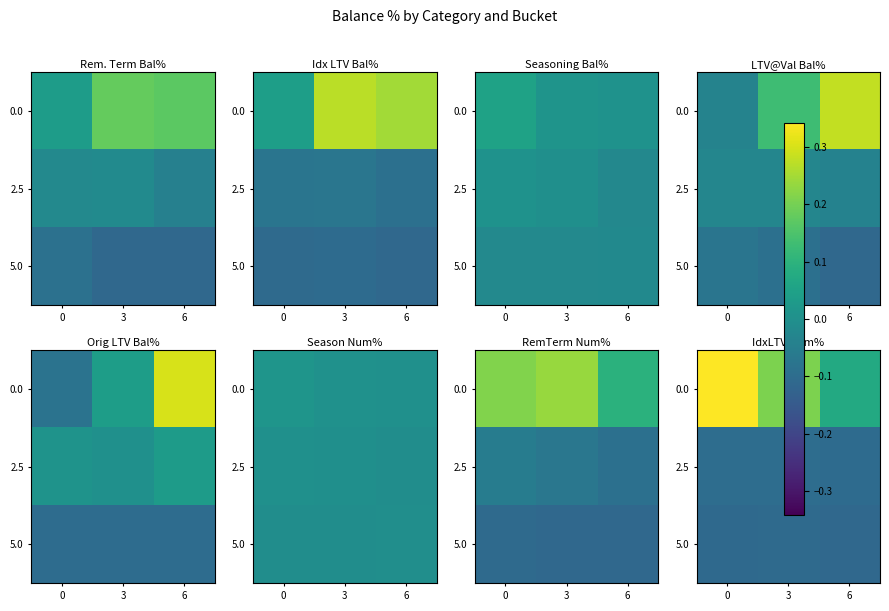

At which category does the chart reach its minimum across all series?

6